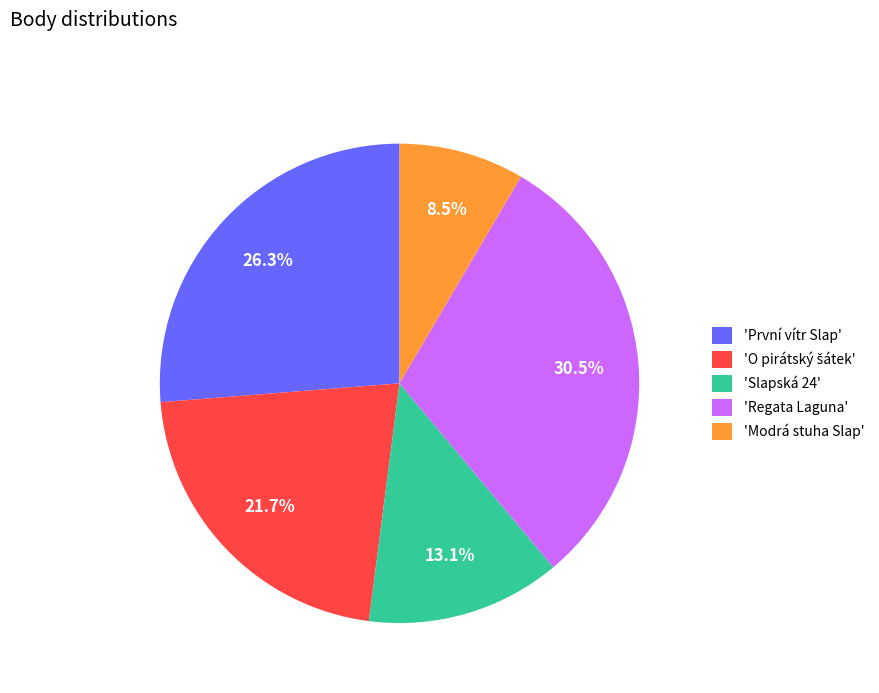

Which has a higher value, 'Slapská 24' or 'Regata Laguna'?

'Regata Laguna'